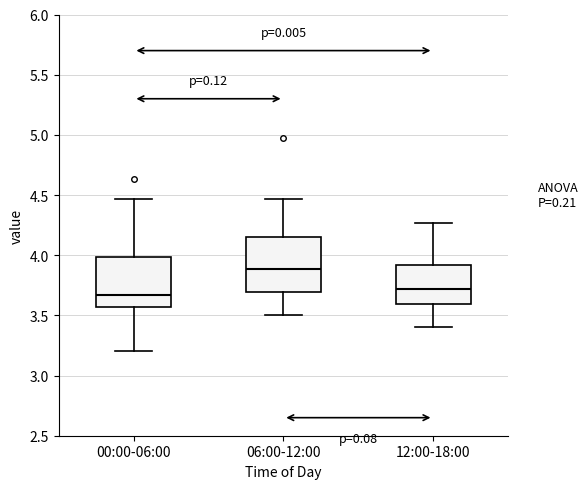

Which box has the highest median line?

06:00-12:00